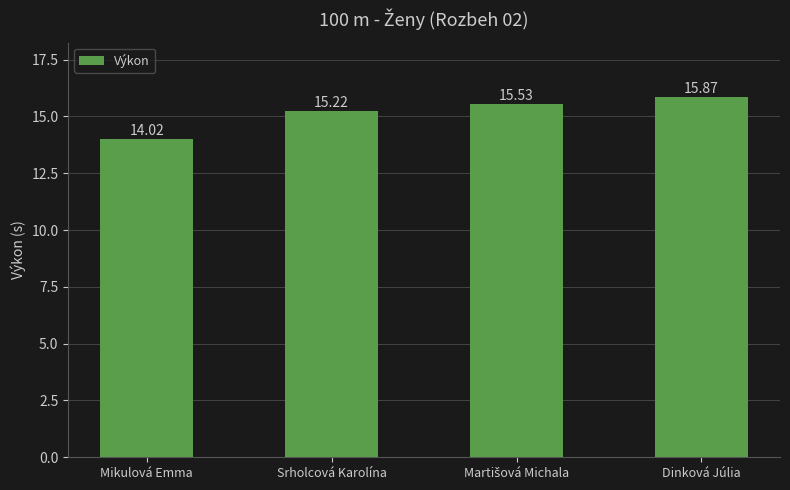

At which label is the value closest to 14?

Mikulová Emma